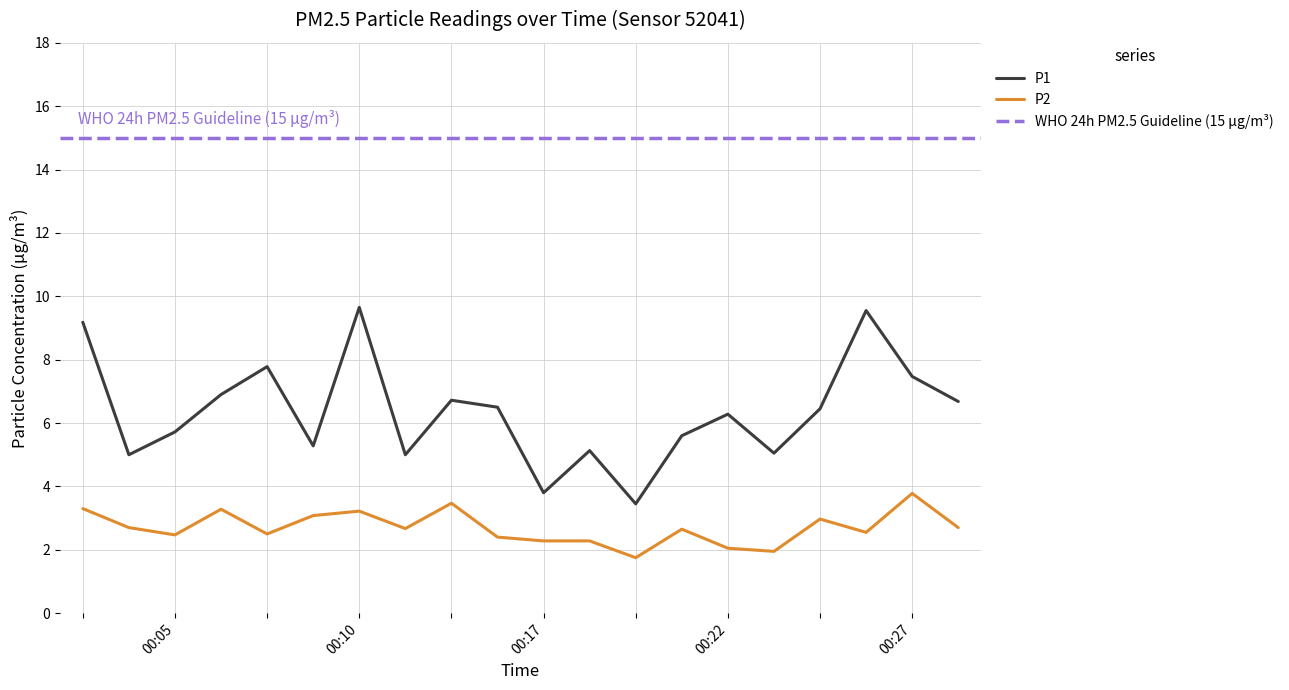

In P1, how many points are lower than both neighbors (excluding endpoints)?

6